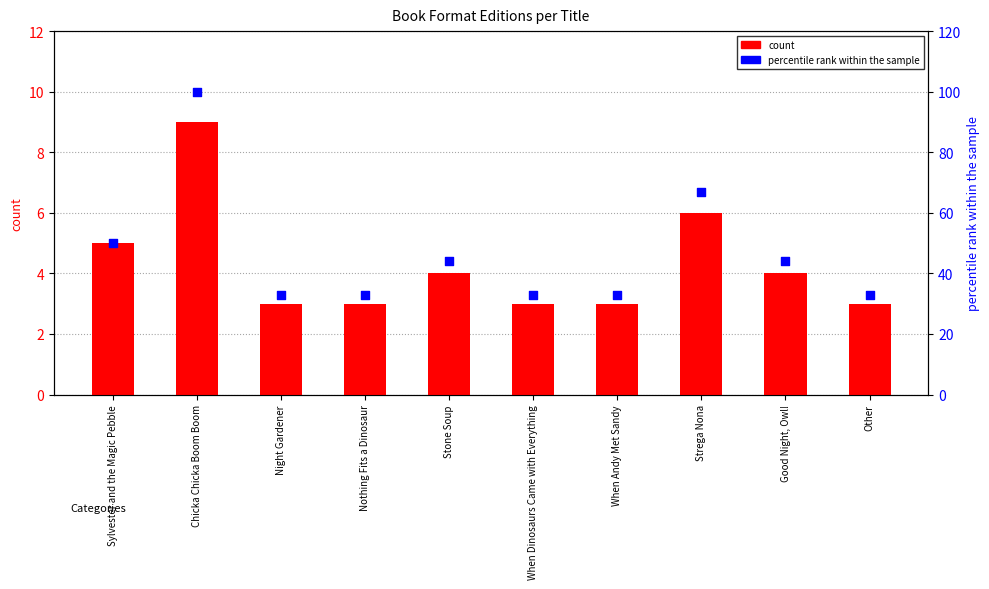

What are all the series names shown in the legend?

count, percentile rank within the sample